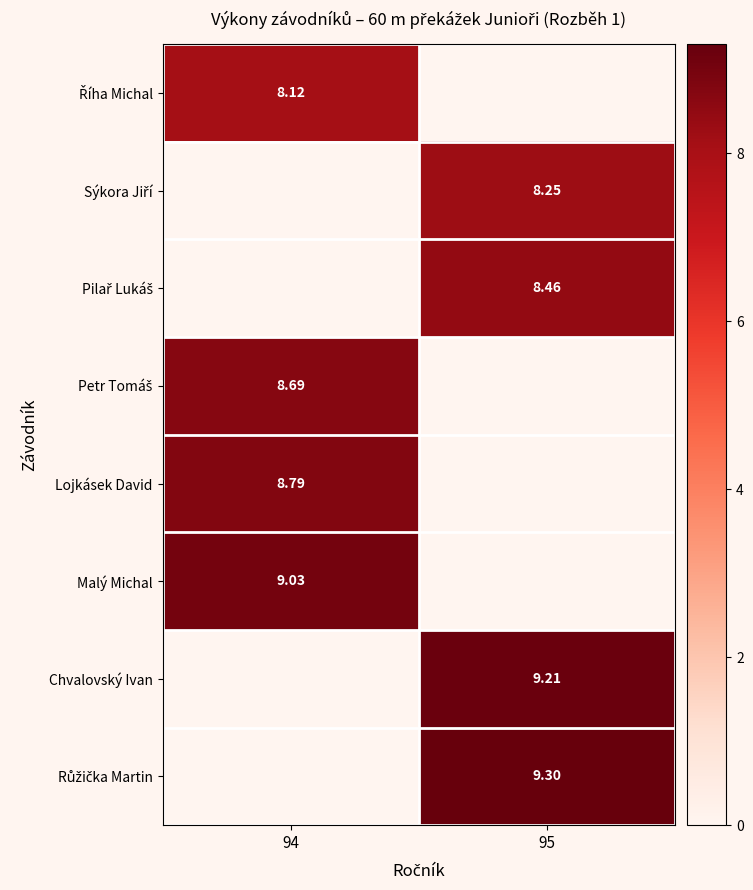

At 94, list the series in order from largest to smallest.

Malý Michal, Lojkásek David, Petr Tomáš, Říha Michal, Sýkora Jiří, Pilař Lukáš, Chvalovský Ivan, Růžička Martin